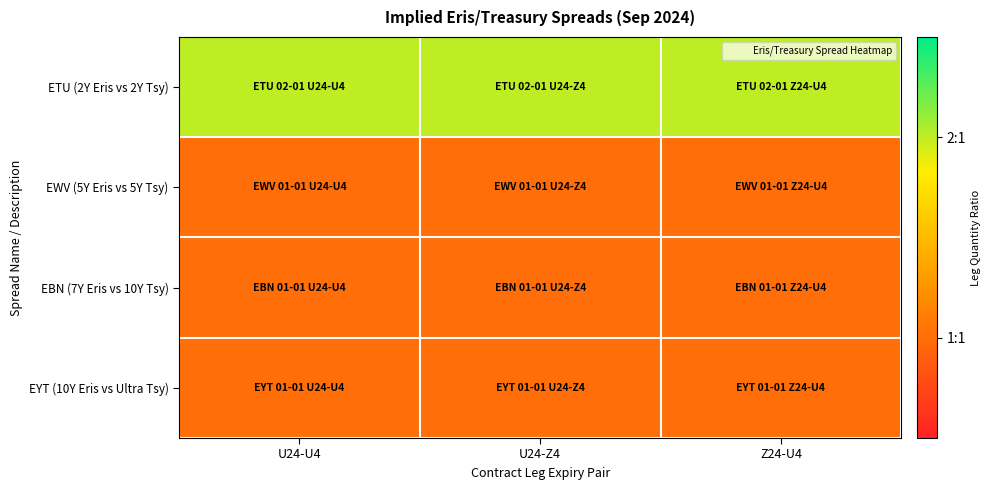

Reading left to right, list all the values displayed in this chart.

ETU (2Y Eris vs 2Y Tsy): U24-U4=2	U24-Z4=2	Z24-U4=2
EWV (5Y Eris vs 5Y Tsy): U24-U4=1	U24-Z4=1	Z24-U4=1
EBN (7Y Eris vs 10Y Tsy): U24-U4=1	U24-Z4=1	Z24-U4=1
EYT (10Y Eris vs Ultra Tsy): U24-U4=1	U24-Z4=1	Z24-U4=1